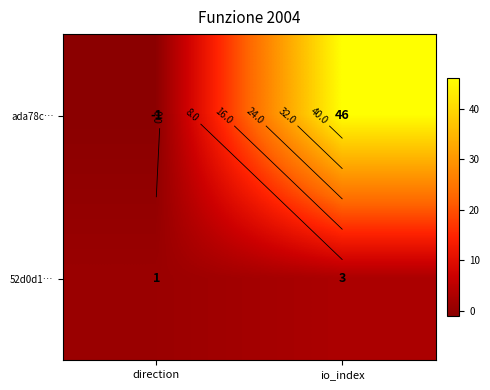

Which series has the largest total across all categories?

ada78c…